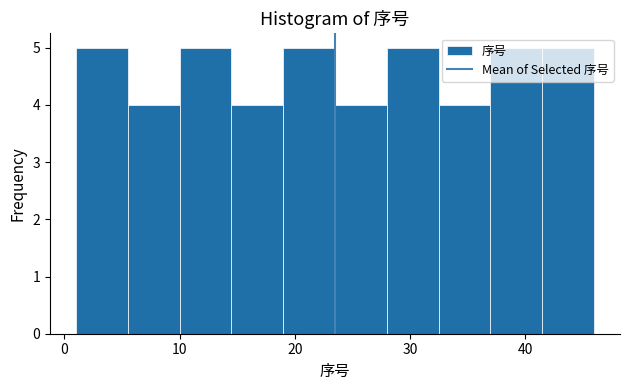

Reading left to right, transcribe this chart: for each bar, give the range it covers on the x-axis and its height. Neither the bar edges nor the heights are printed on the chart, so give them approximately, as read against the axes.

1.0 to 5.5: 5
5.5 to 10.0: 4
10.0 to 14.5: 5
14.5 to 19.0: 4
19.0 to 23.5: 5
23.5 to 28.0: 4
28.0 to 32.5: 5
32.5 to 37.0: 4
37.0 to 41.5: 5
41.5 to 46.0: 5